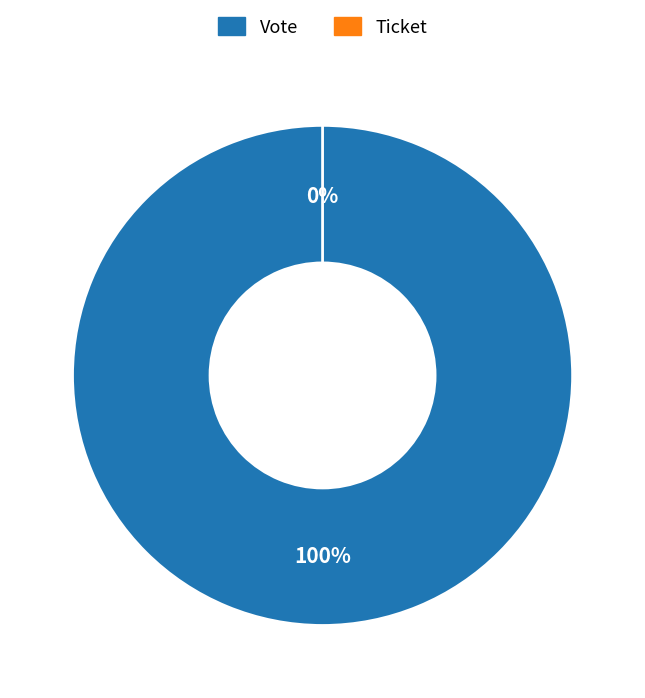

How many slices are in this pie chart?

2